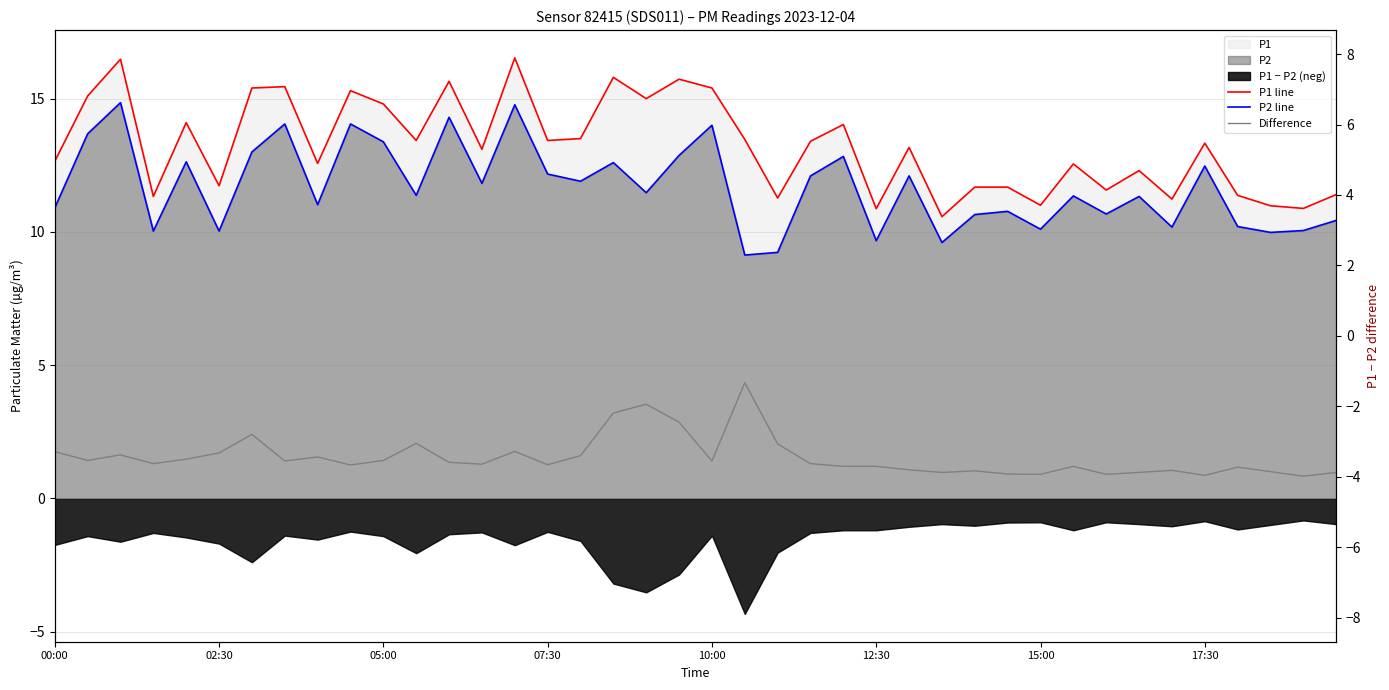

What value does the P1 line series have at 31?

12.6